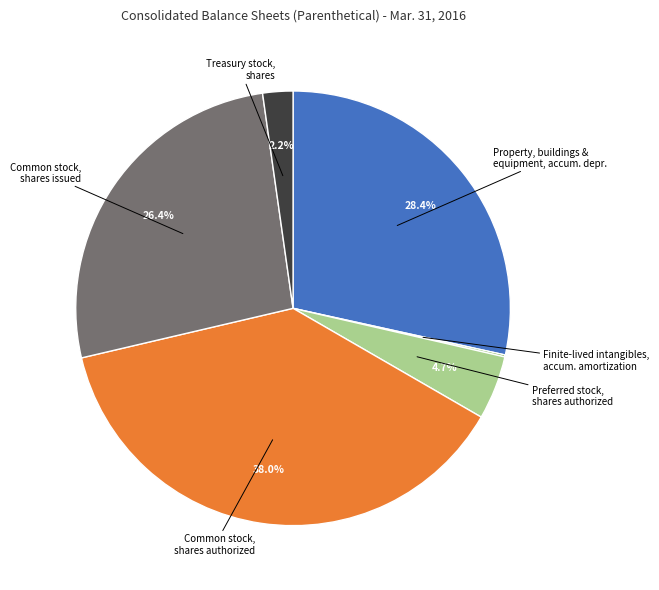

Between Treasury stock, shares and Common stock, shares issued, which is larger?

Common stock, shares issued